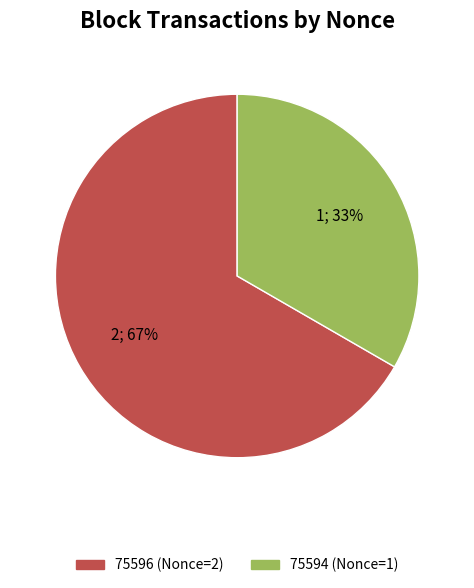

Is there a majority slice in this chart?

Yes